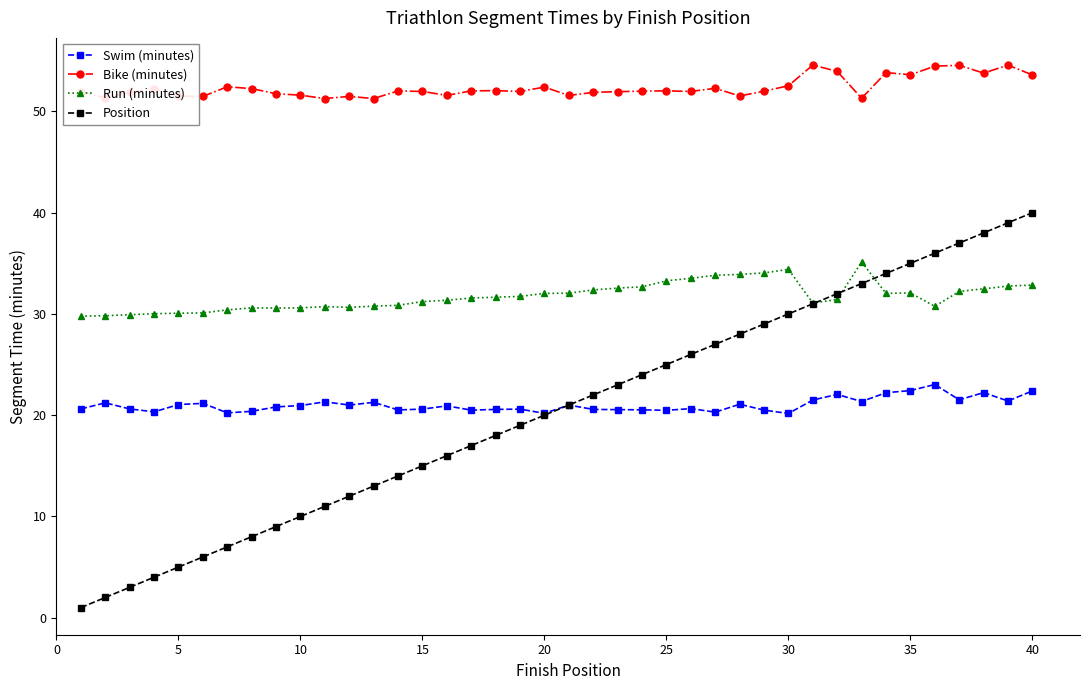

True or false: Position and Bike (minutes) intersect in this chart.

False